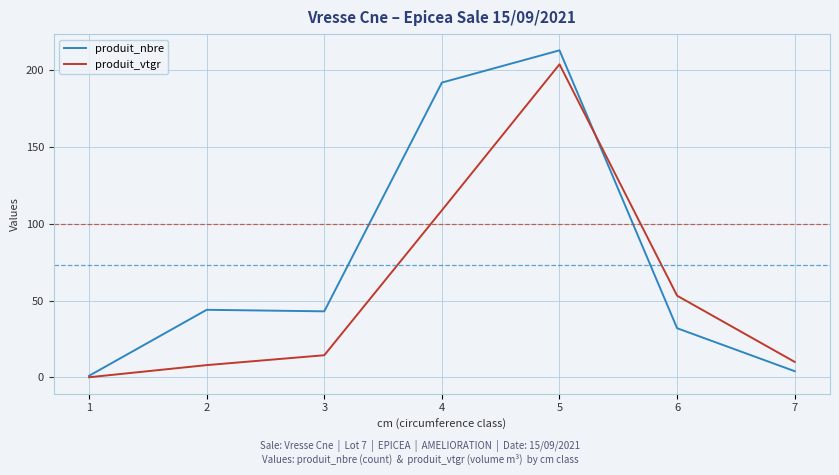

True or false: produit_vtgr has a value of 48.7 at 5.

False